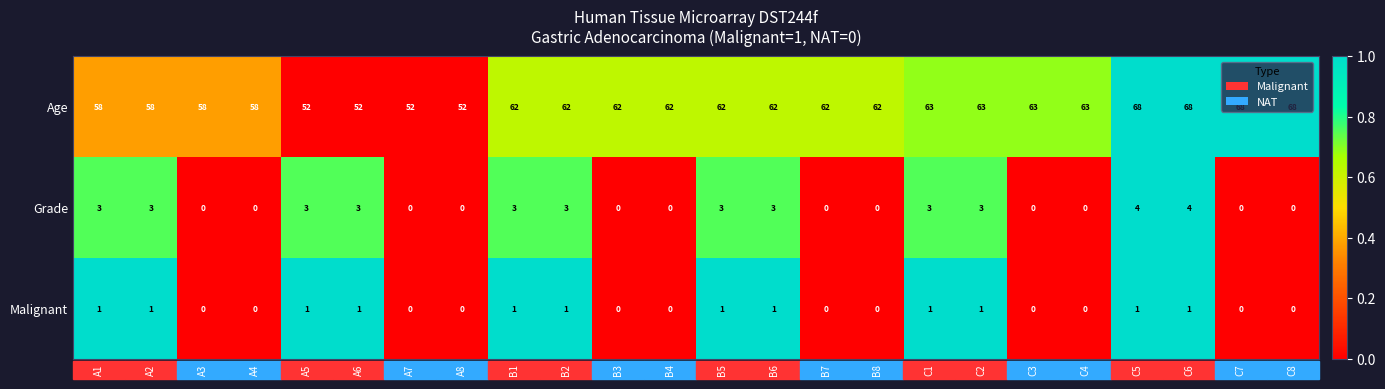

Read the Age value at A4, to the nearest 10.

60